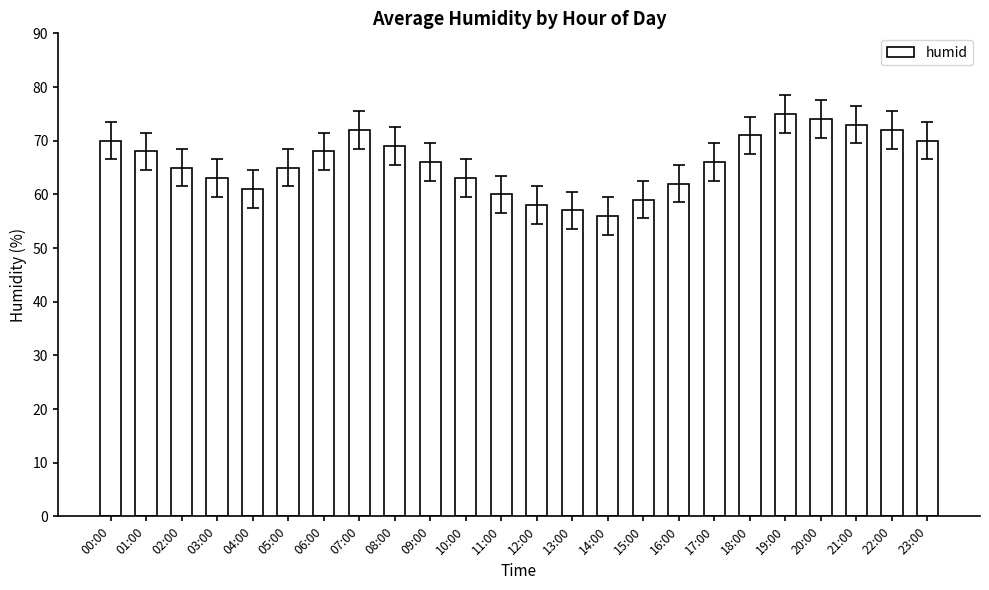

Between 08:00 and 22:00, which is larger?

22:00